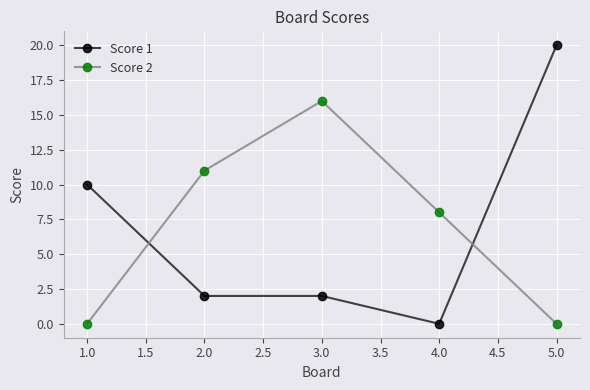

Read the Score 2 value at 2.0, to the nearest 5.

10